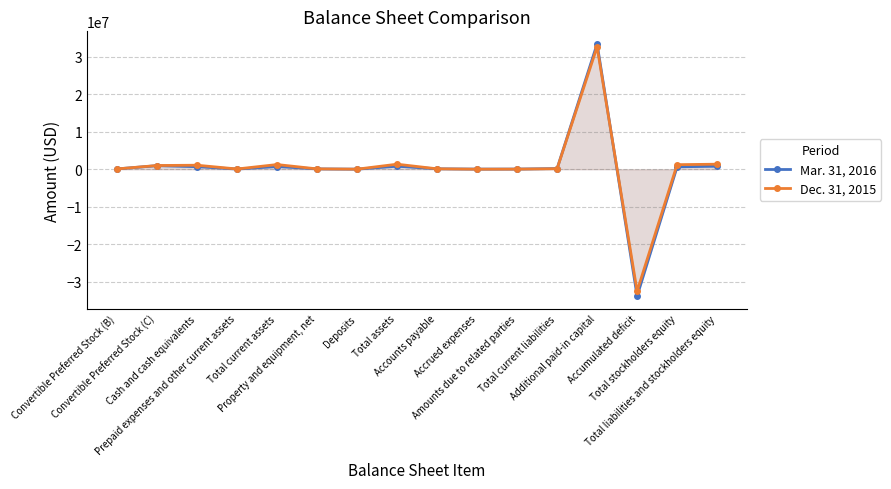

What are all the series names shown in the legend?

Mar. 31, 2016, Dec. 31, 2015